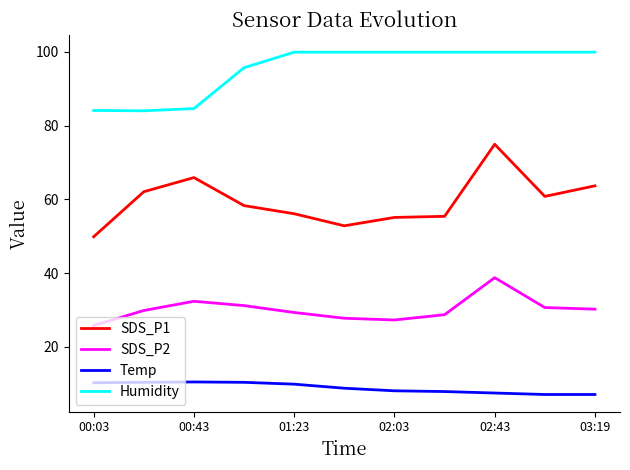

In SDS_P1, how many points are lower than both neighbors (excluding endpoints)?

2